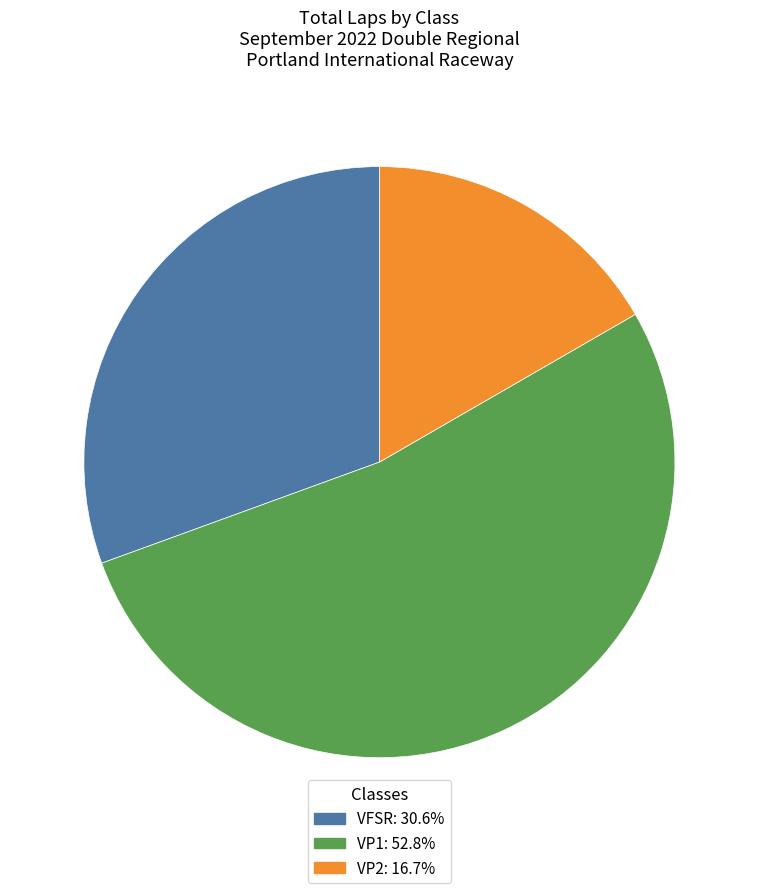

Is VP1: 52.8% the majority of the pie?

Yes